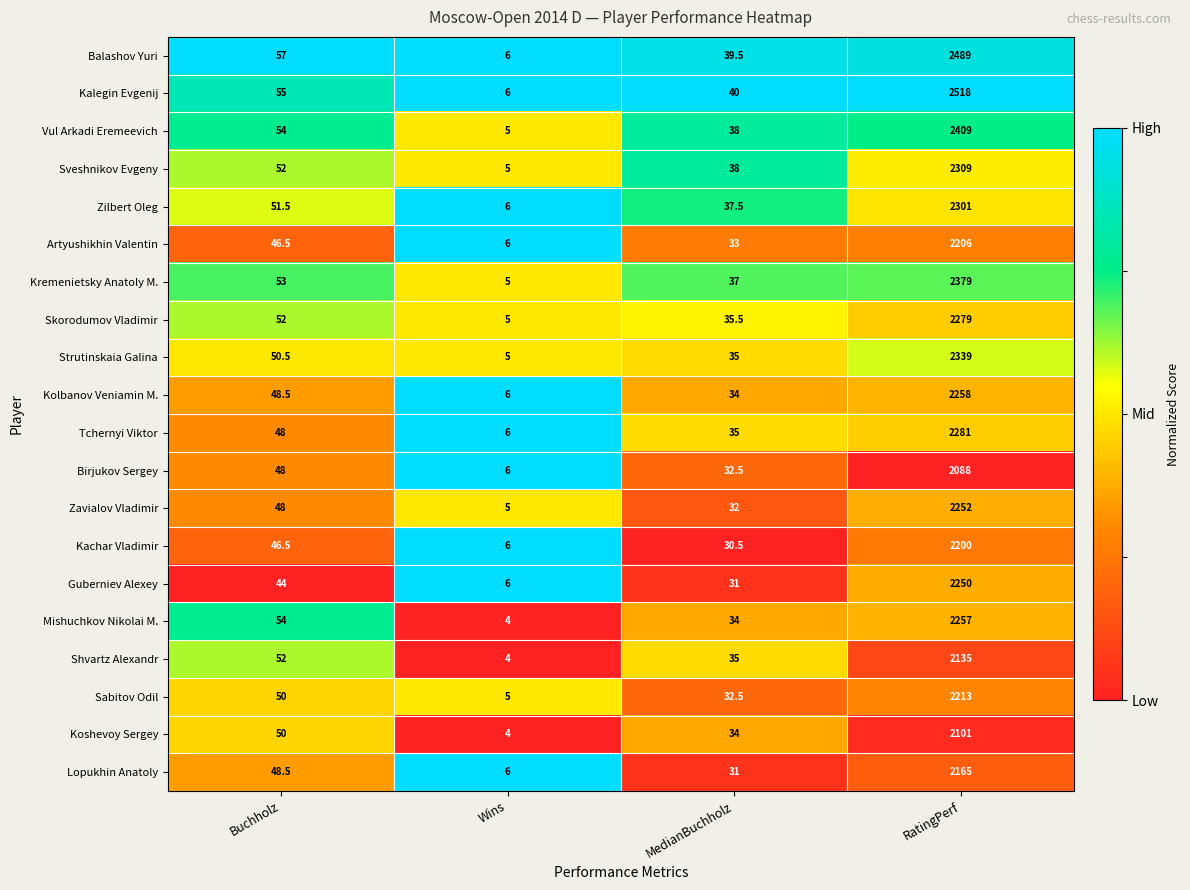

The Shvartz Alexandr series shows 35.0 at MedianBuchholz. True or false?

True